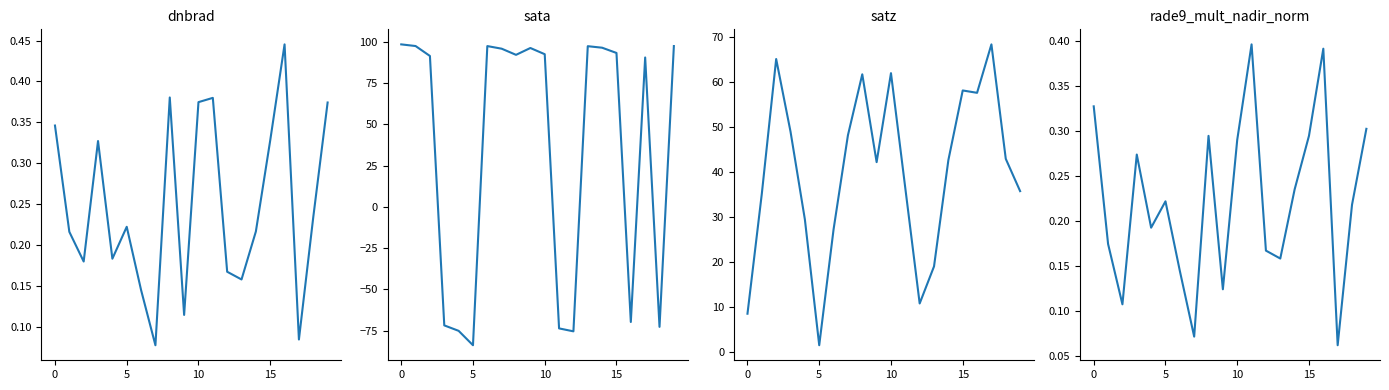

How many lines are shown in the chart?

4